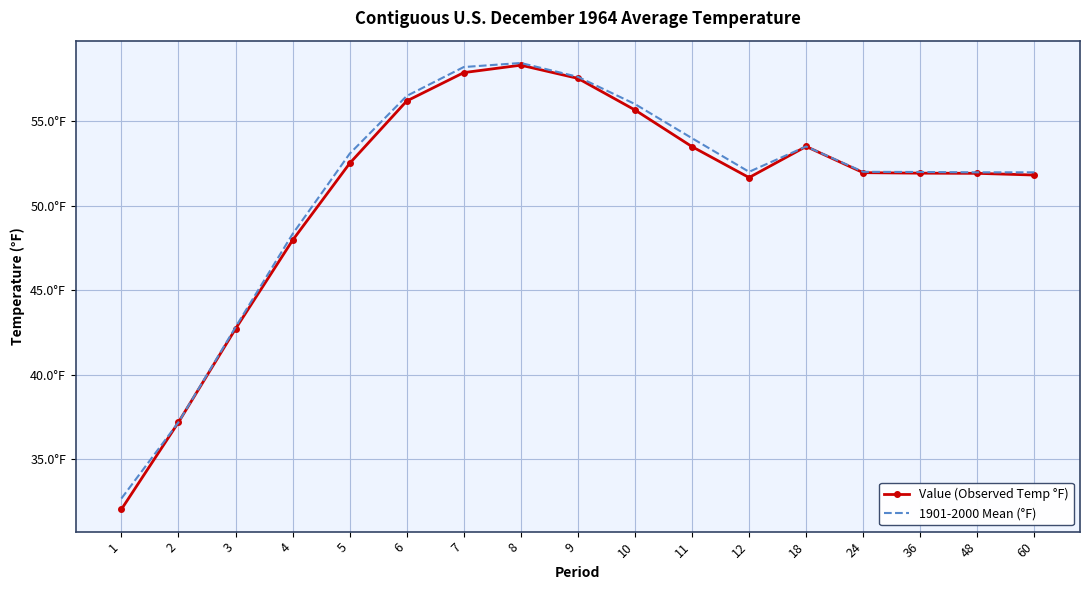

Which series has the widest spread of values?

Value (Observed Temp °F)